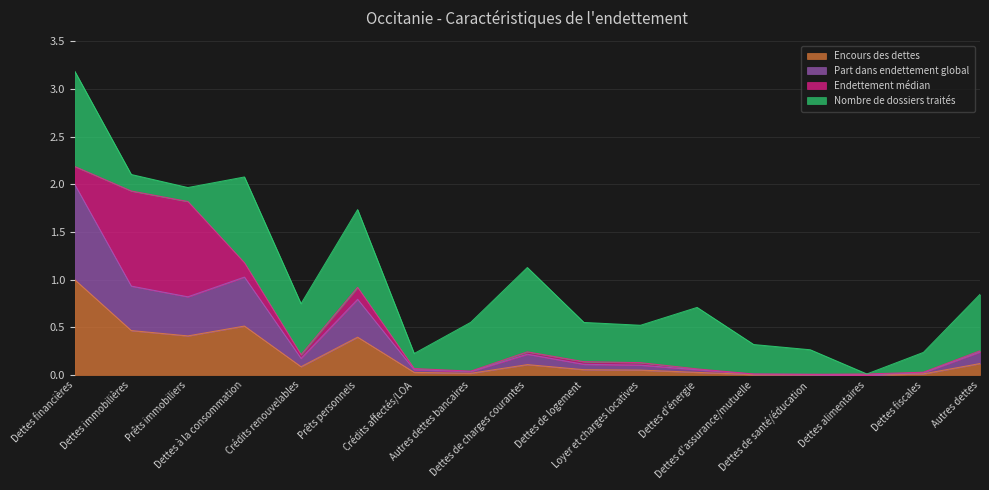

What is the difference between the maximum and minimum values in the Encours des dettes series?

1.0